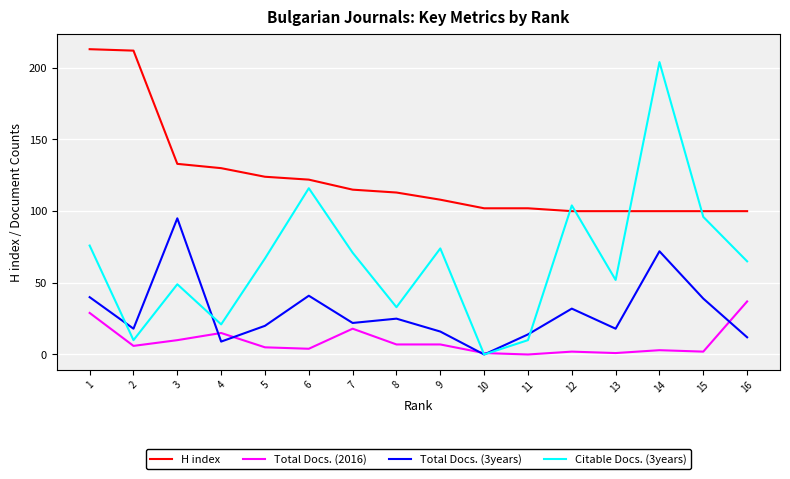

What is the total value across all series at 10?

103